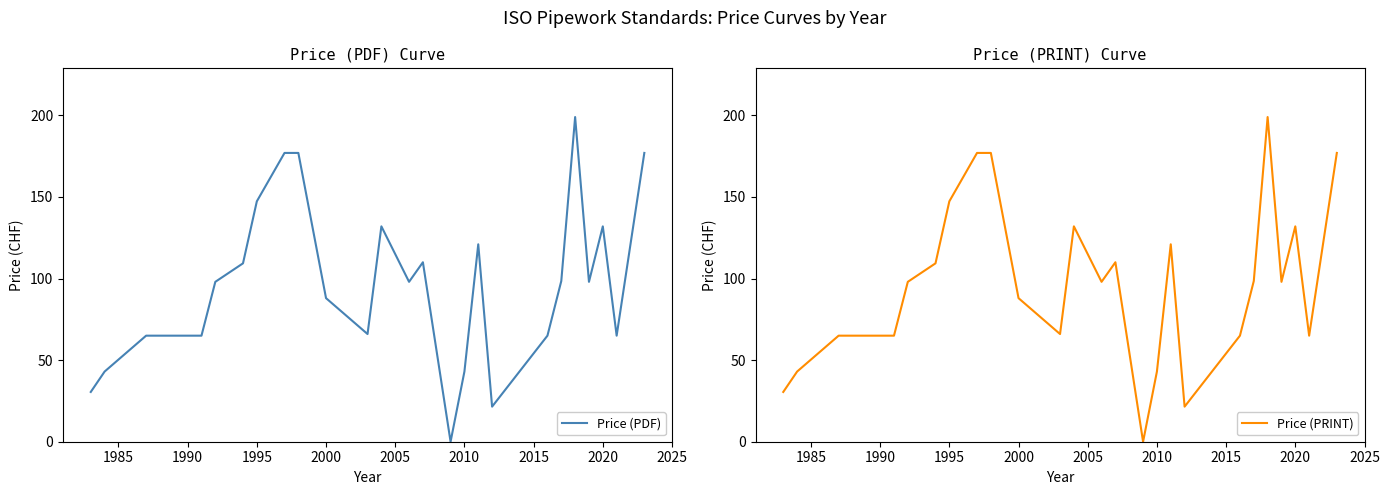

What is the maximum value for Price (PDF)?

199.0